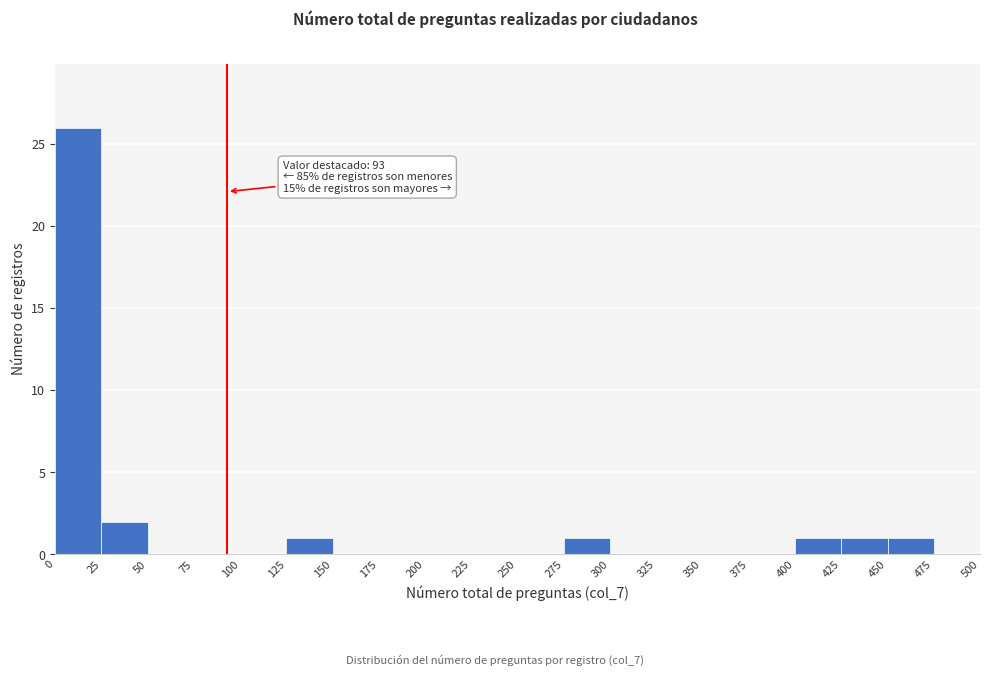

Over which range of the x-axis is the bar tallest?

0 to 25